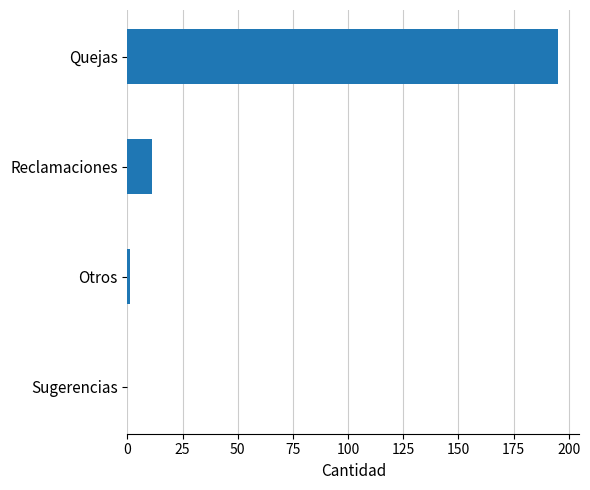

Are the bars horizontal?

Yes